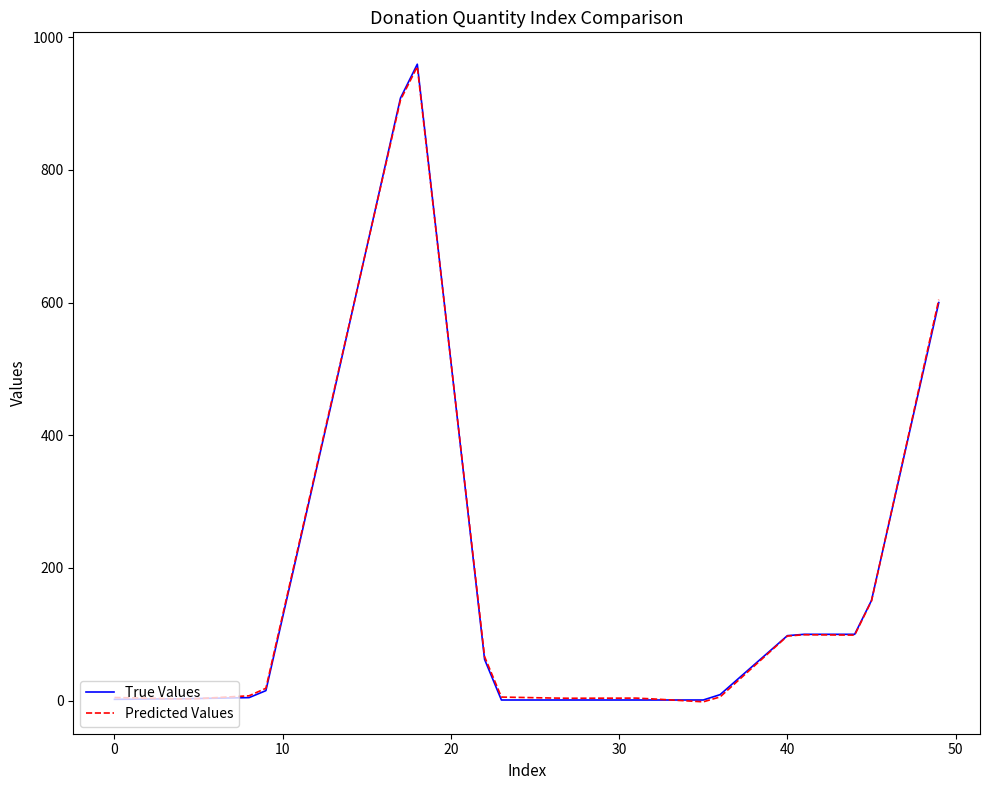

Which series has the largest range (max minus min)?

True Values